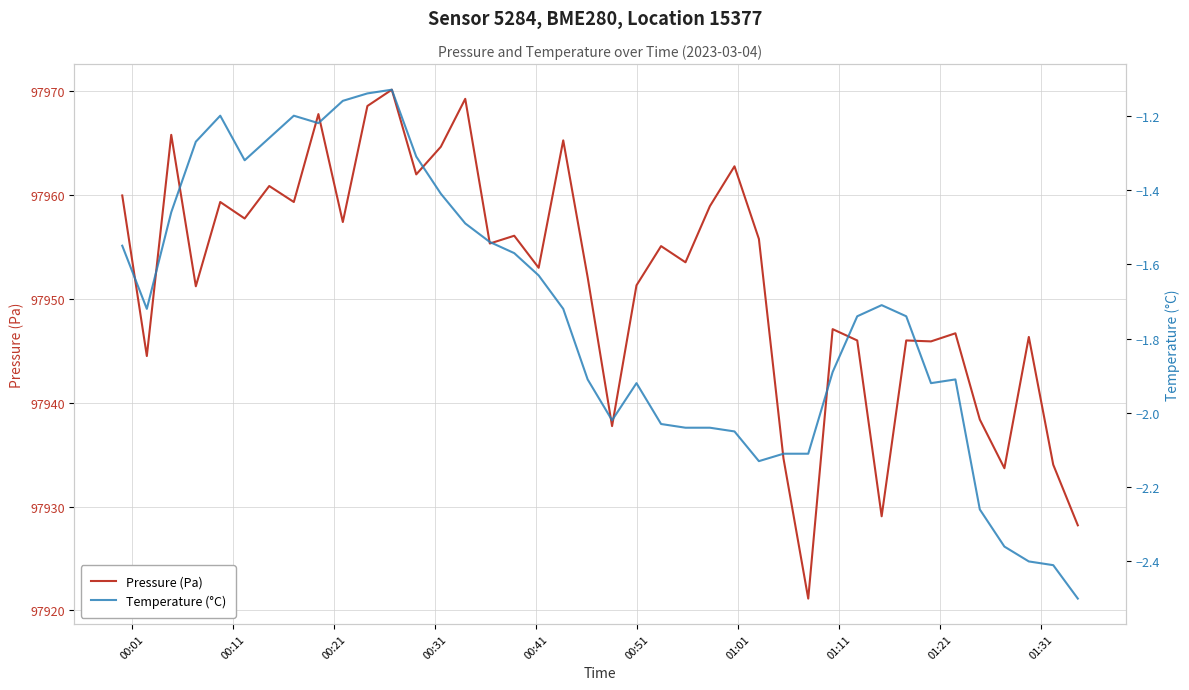

How many distinct data groups are displayed?

2